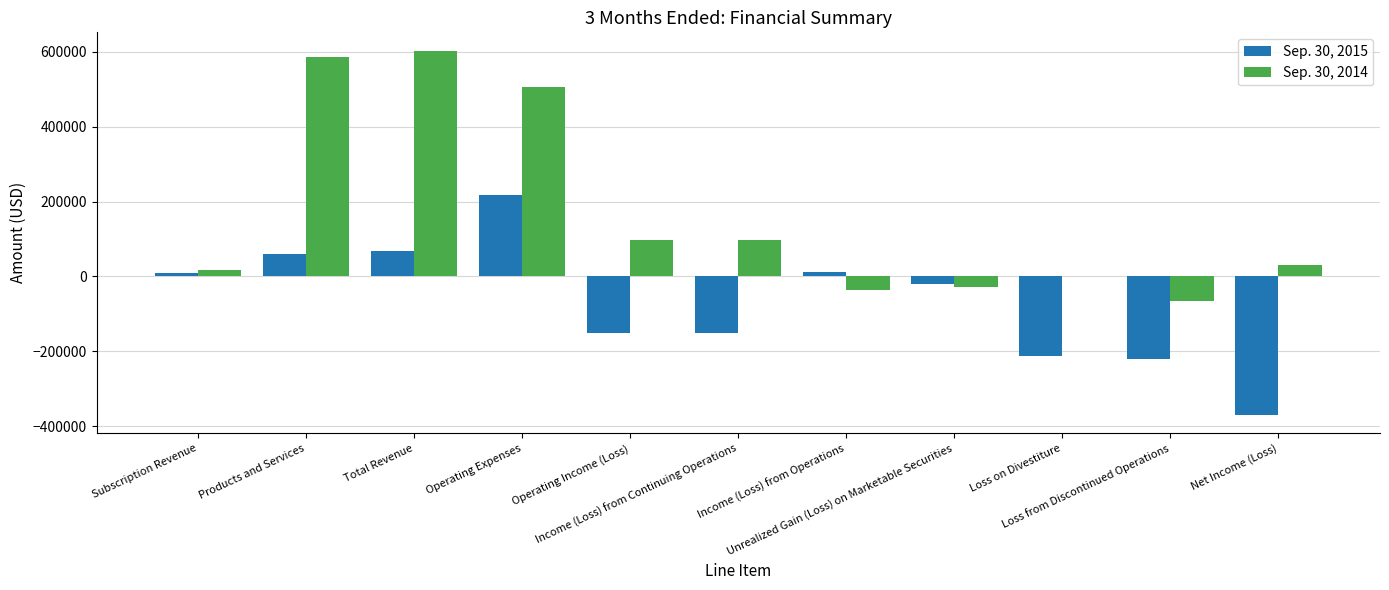

What is the spread (max minus min) of values at Net Income (Loss)?

402282